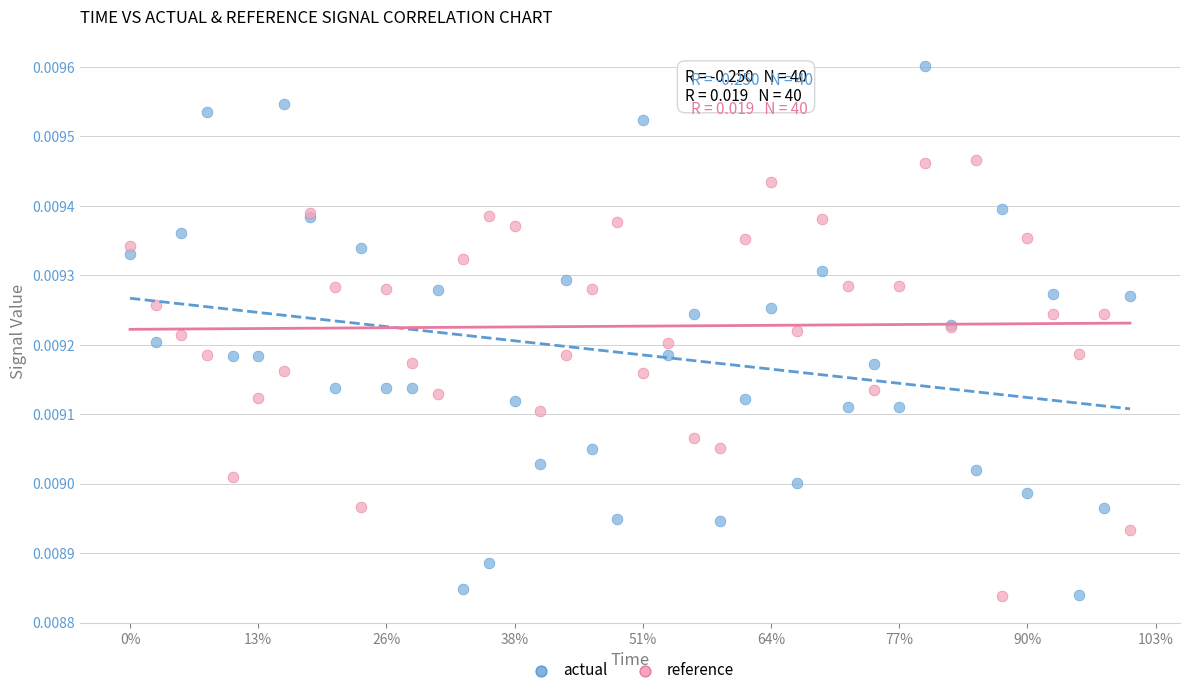

Which series has the largest Y range (max minus min)?

actual